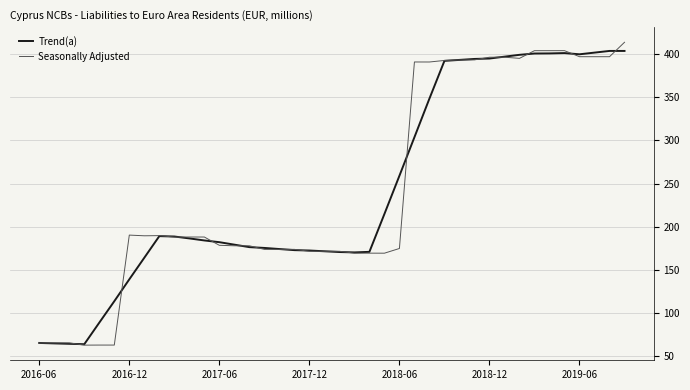

What are all the series names shown in the legend?

Trend(a), Seasonally Adjusted